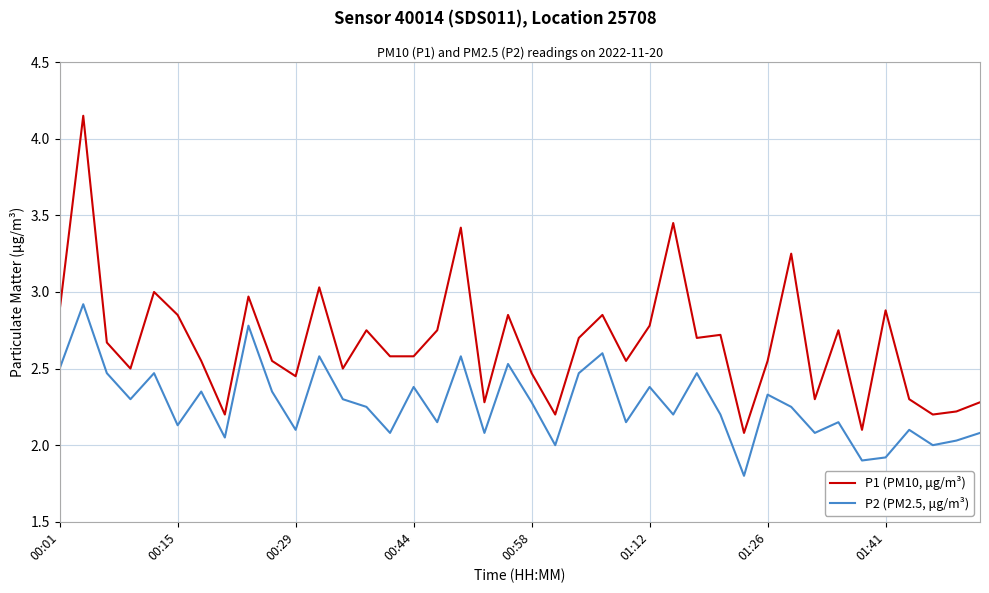

Which series has the largest range (max minus min)?

P1 (PM10, μg/m³)